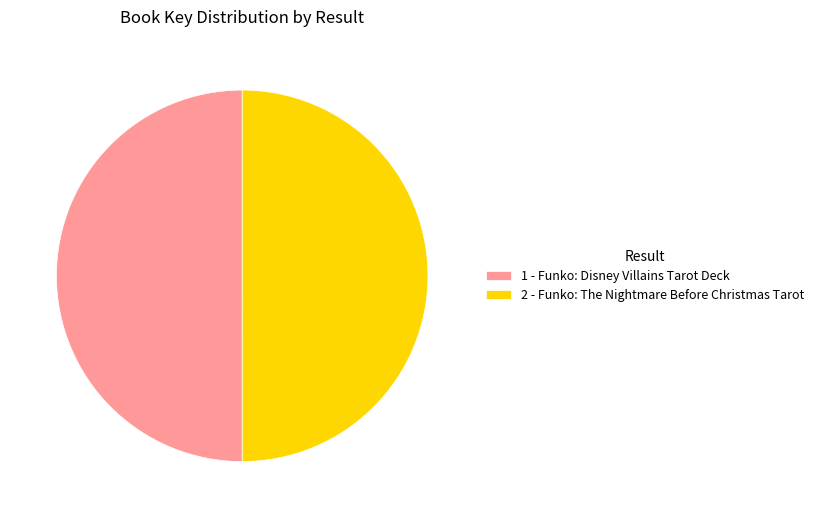

Combined, do 2 - Funko: The Nightmare Before Christmas Tarot and 1 - Funko: Disney Villains Tarot Deck account for over 50%?

Yes